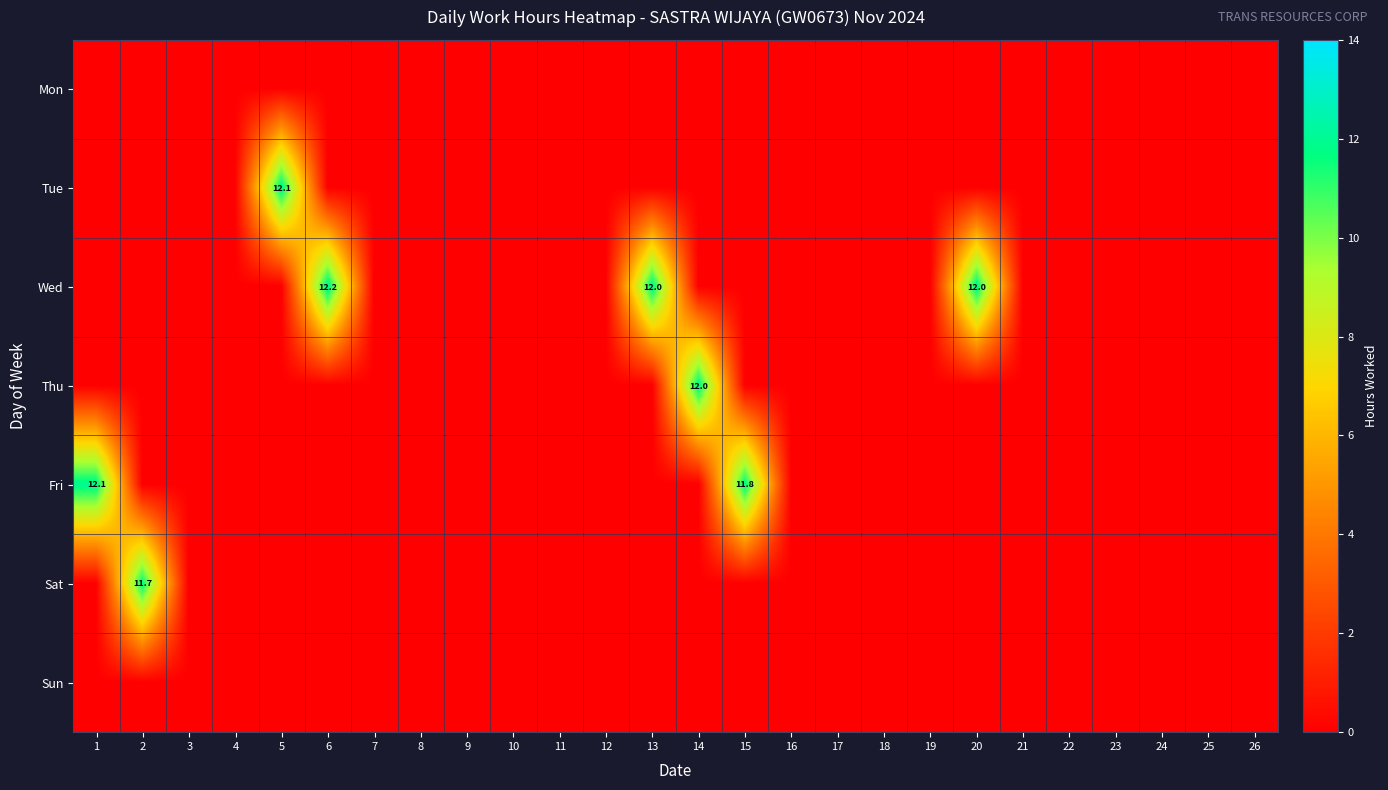

What is the sum of all Thu values?

12.0